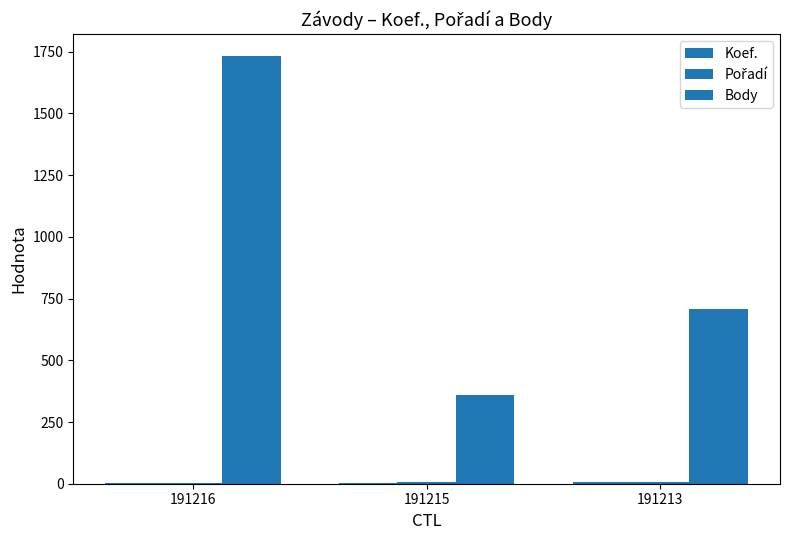

At which category is the sum across all series the highest?

191216